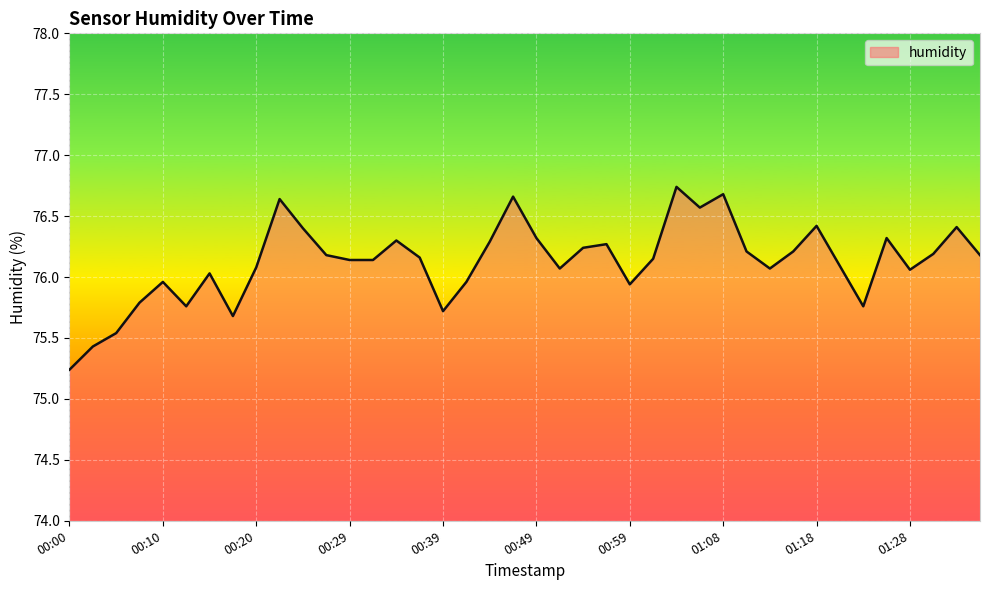

What is the difference between the maximum and minimum values?

1.5